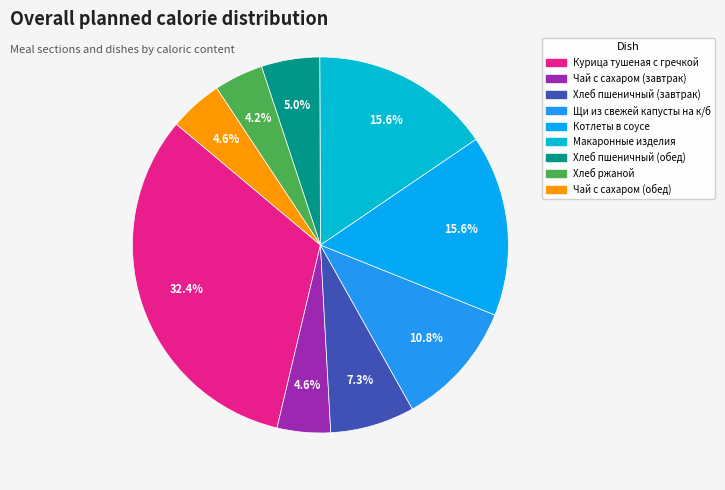

What is the ratio of the value at Макаронные изделия to the value at Хлеб пшеничный (завтрак)?

2.1